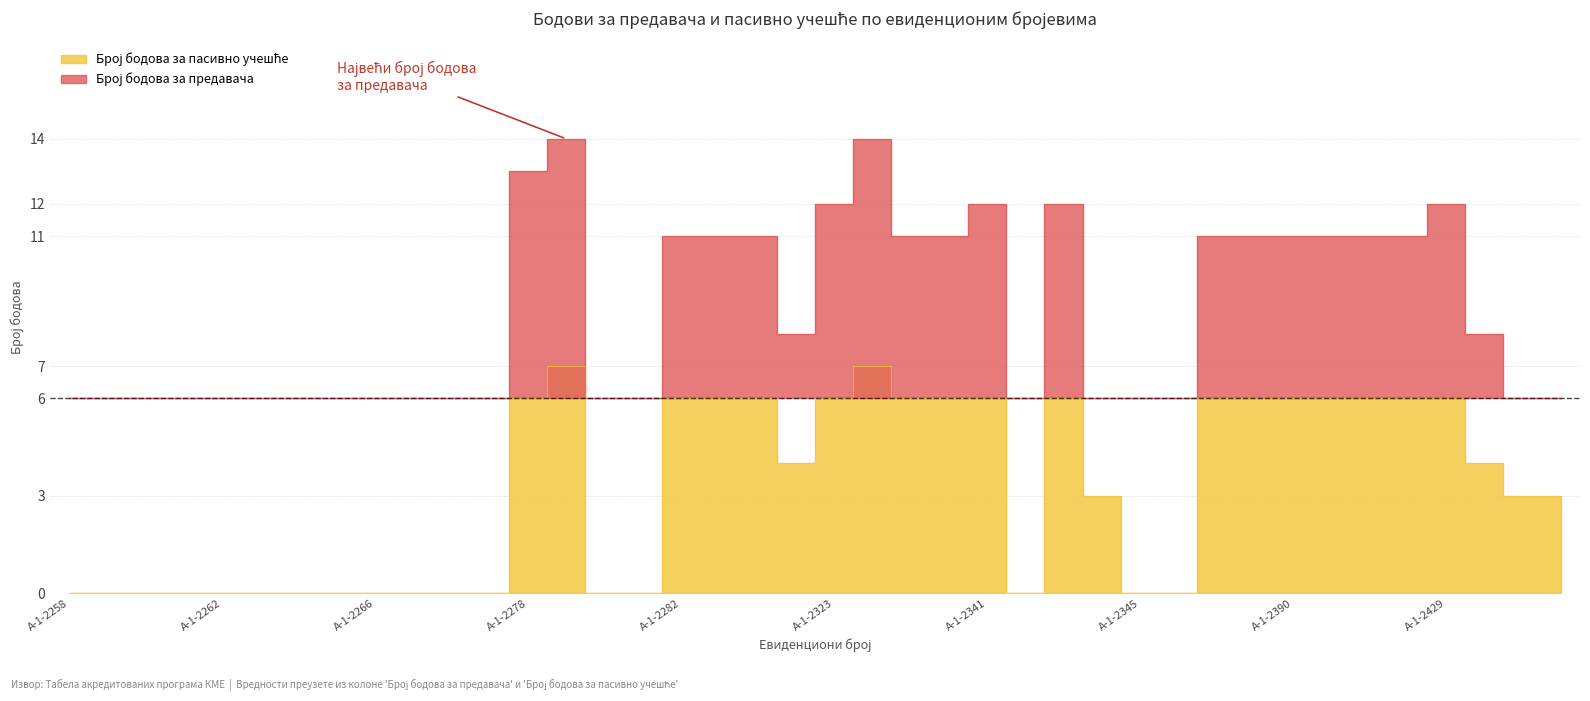

How many interior local valleys (lower than both neighbors) does the data have?

2